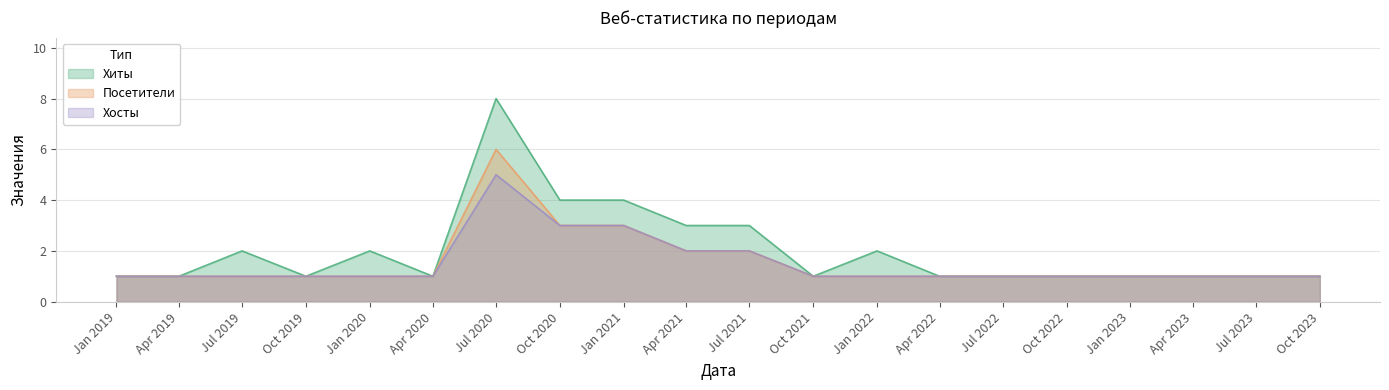

Which series changed the most between Oct 2020 and Oct 2023?

Хиты